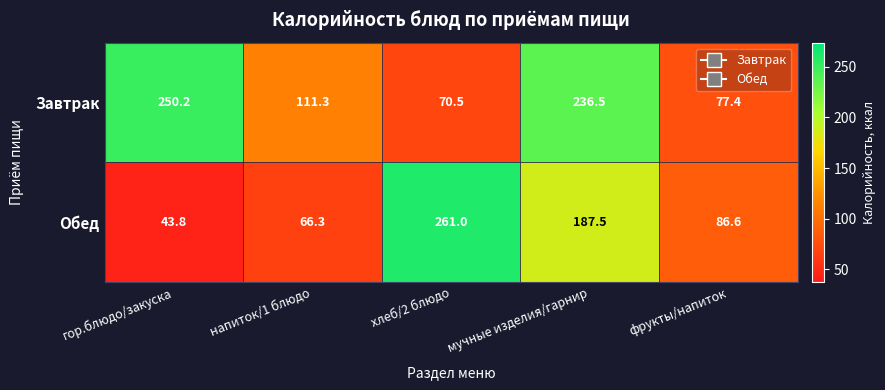

The Завтрак series shows 129.1 at фрукты/напиток. True or false?

False